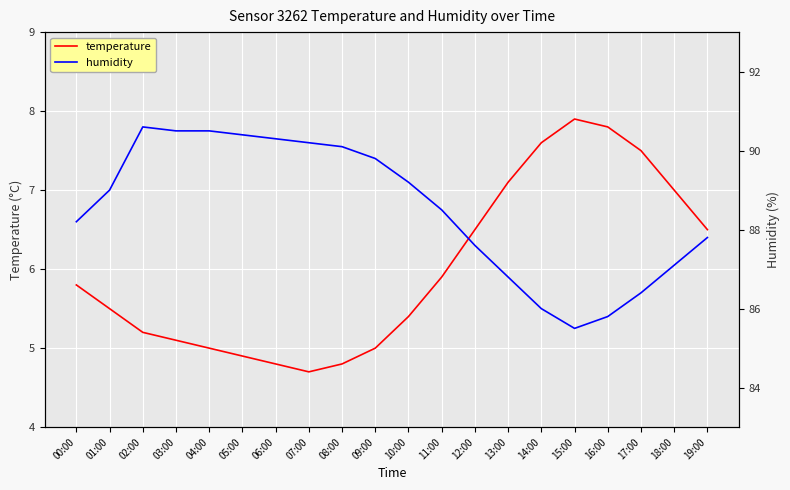

How many interior local valleys does the humidity series have?

1